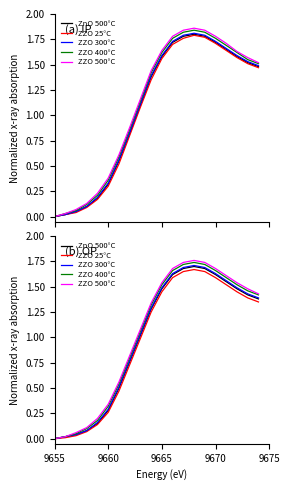

Which series changed the most between 9665 and 9675?

ZZO 500°C